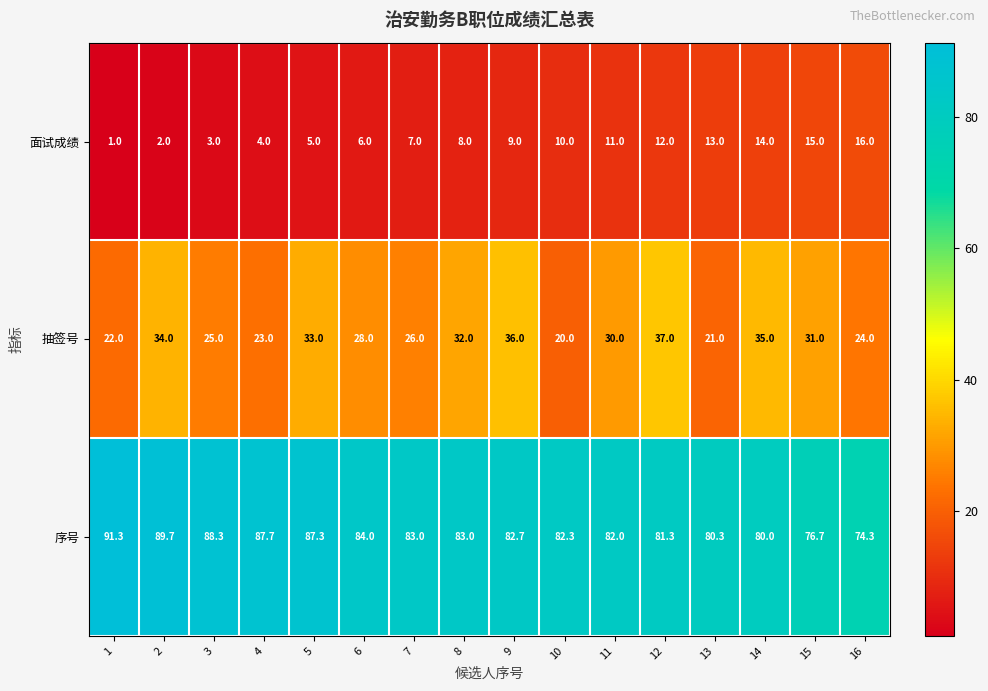

Which category has the lowest value in the 抽签号 series?

10